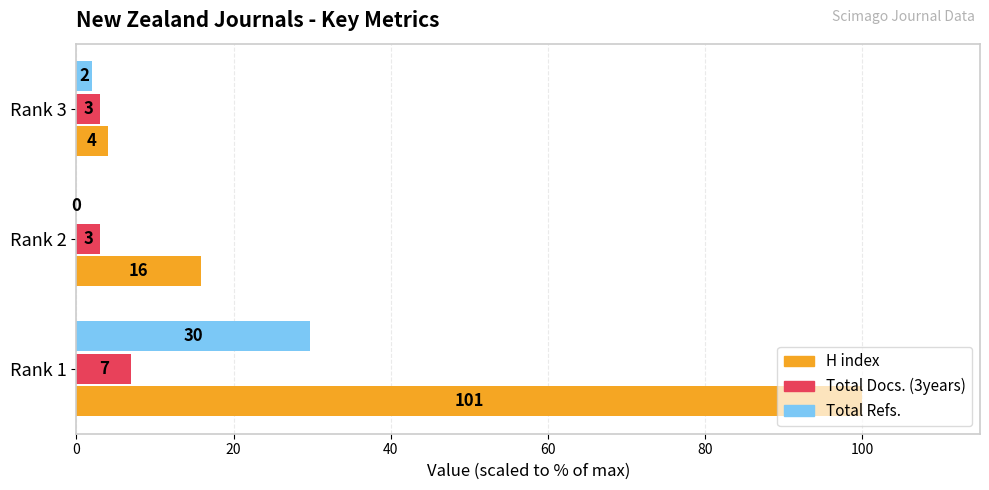

At which category is the sum across all series the highest?

Rank 1